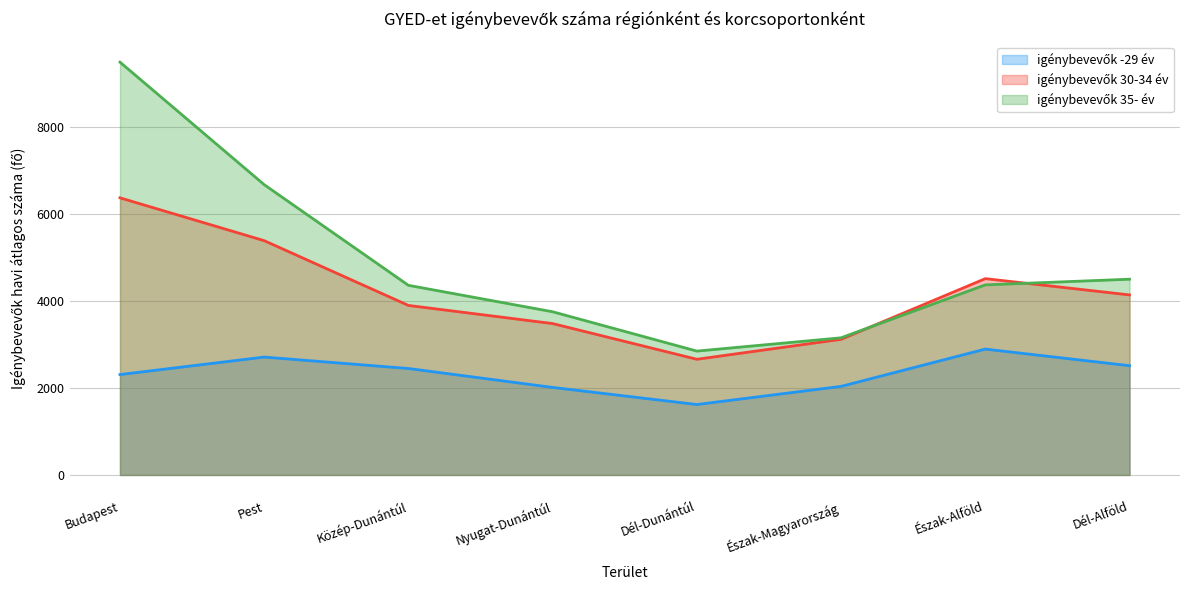

List the labels in order of igénybevevők 30-34 év value, smallest first.

Dél-Dunántúl, Észak-Magyarország, Nyugat-Dunántúl, Közép-Dunántúl, Dél-Alföld, Észak-Alföld, Pest, Budapest